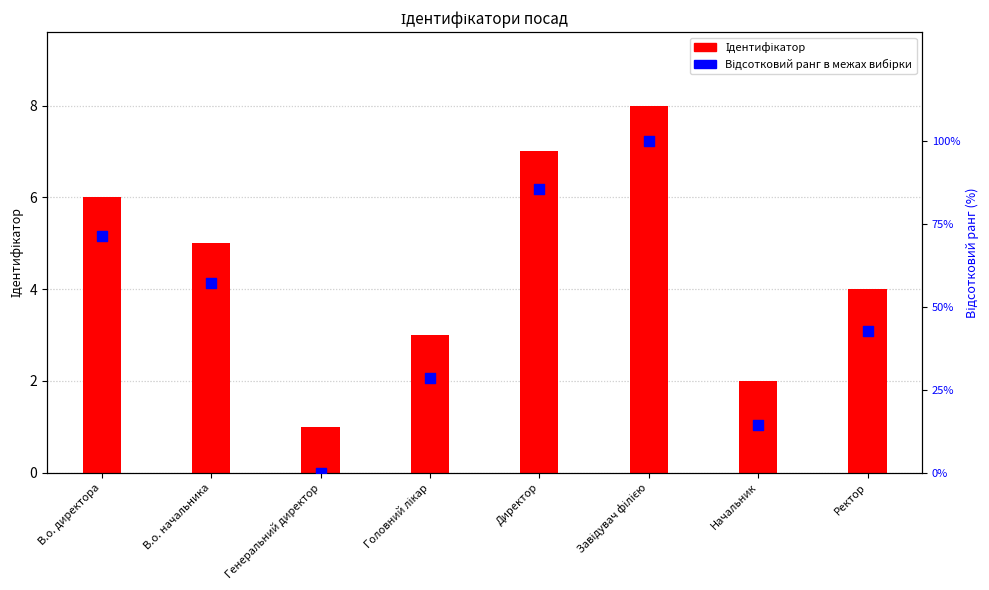

Which series has the largest Y range (max minus min)?

Відсотковий ранг в межах вибірки